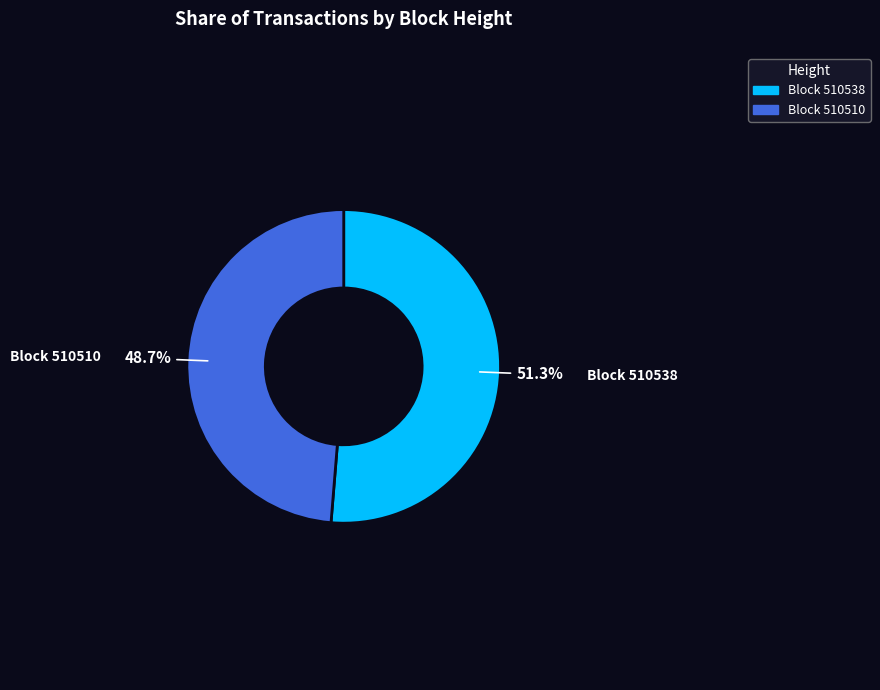

Is there any slice that represents more than half of the pie?

Yes